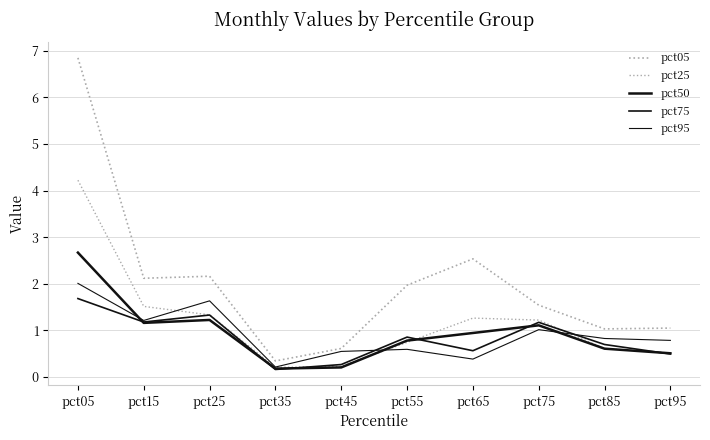

Is this an area chart (filled region under the line)?

No